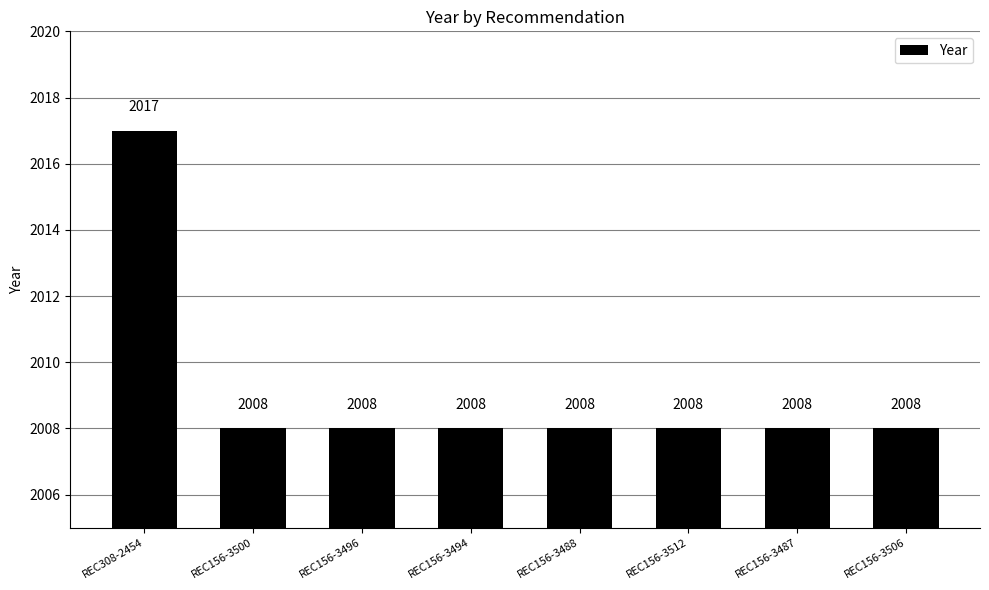

The chart shows a value of 2008 at REC156-3506. True or false?

True